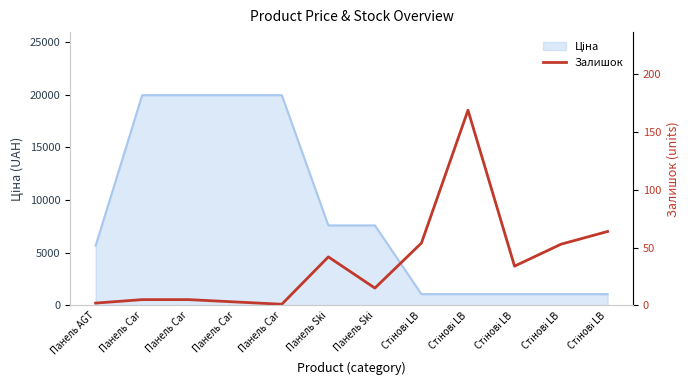

The value at Панель AGT is 4. True or false?

False